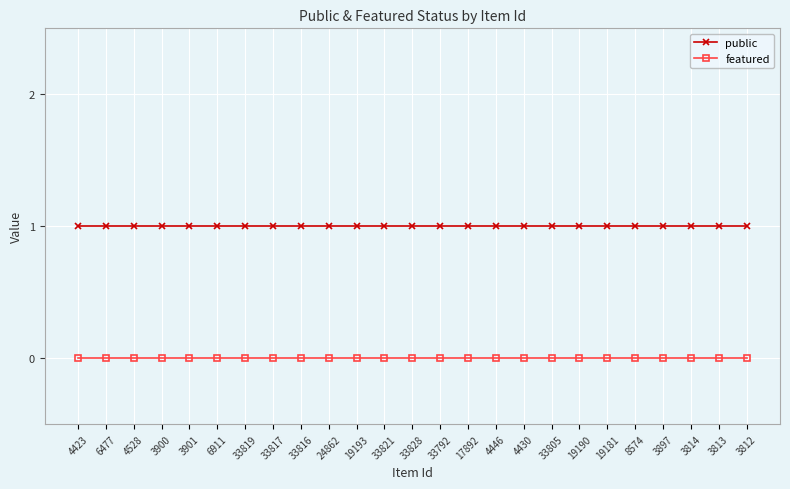

Is it true that featured equals 0 at 33819?

True